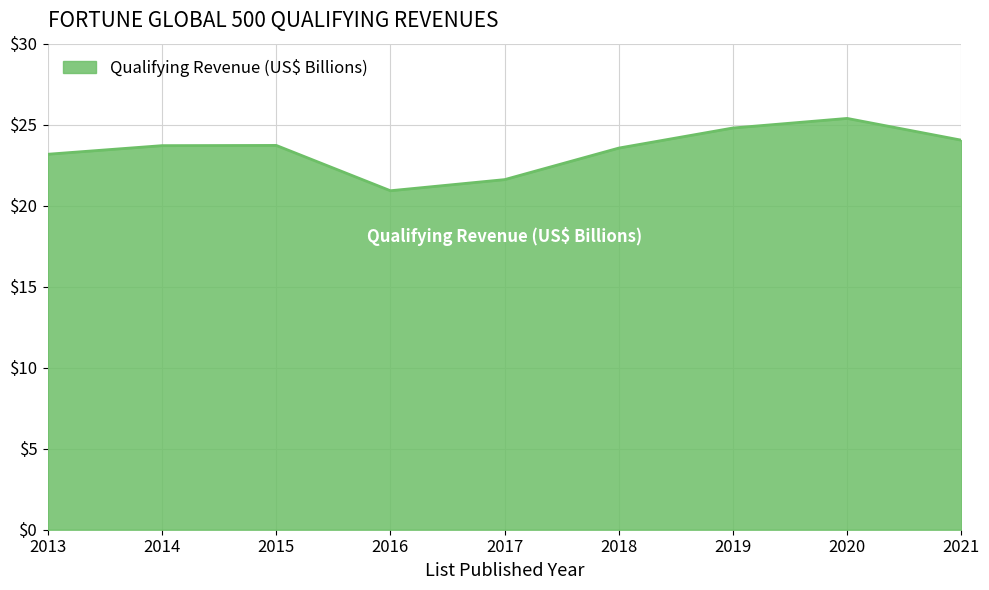

At which label does the data first exceed 23?

2013